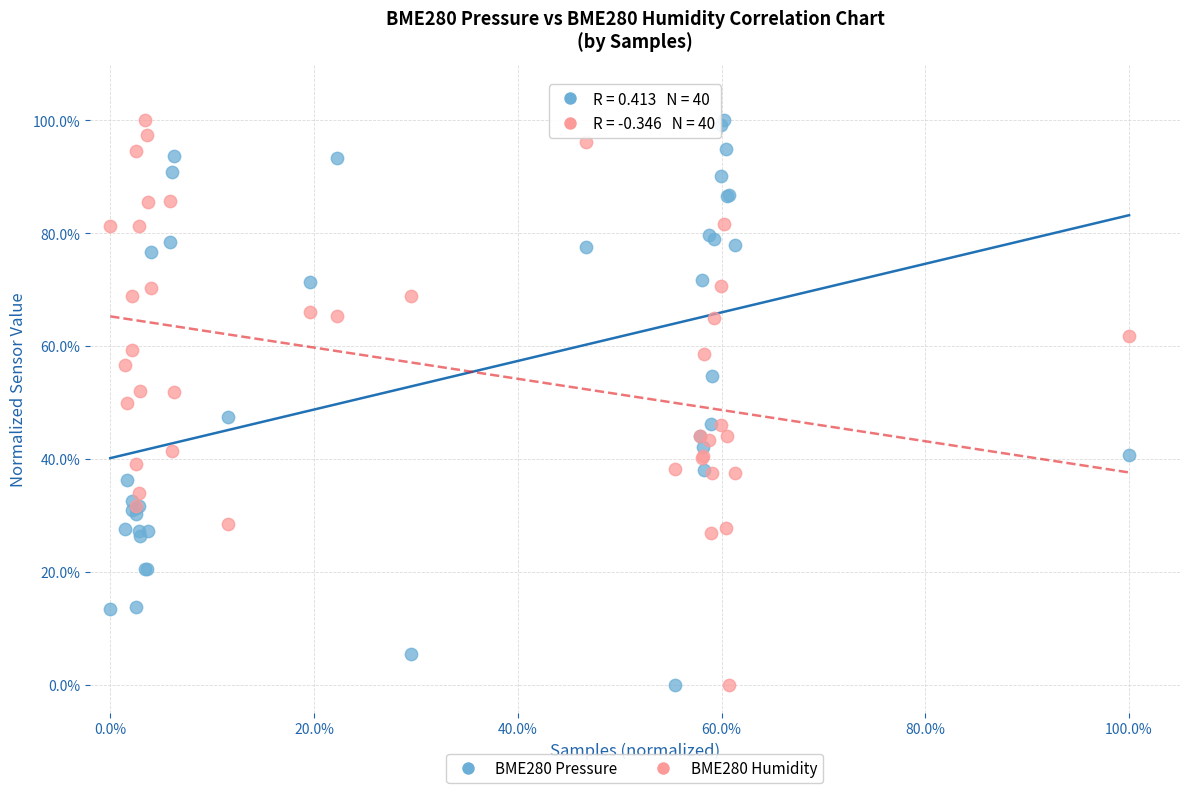

What are all the series names shown in the legend?

BME280 Pressure, BME280 Humidity